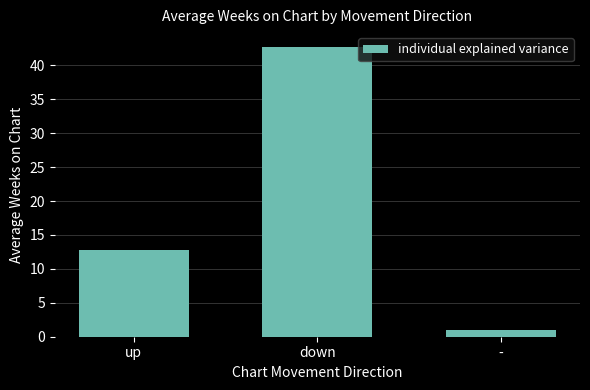

True or false: the data shows 18.8 at up.

False